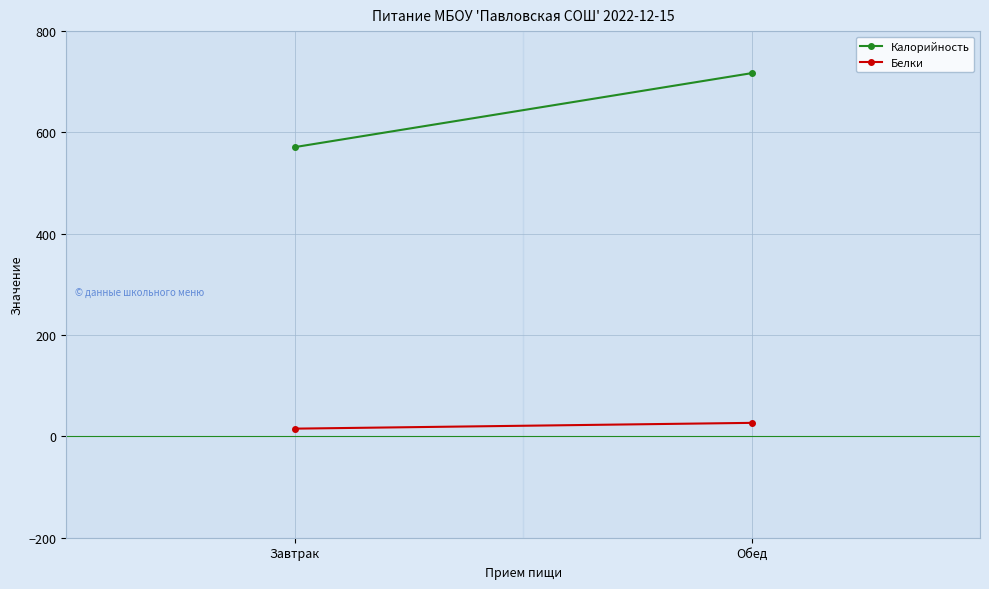

List the labels in order of Калорийность value, largest first.

Обед, Завтрак